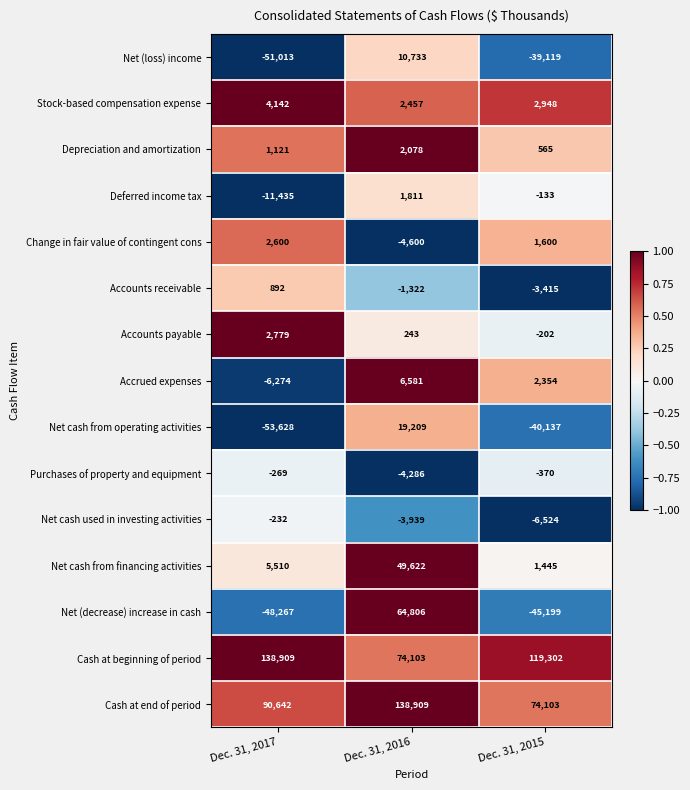

At Dec. 31, 2016, list the series in order from smallest to largest.

Change in fair value of contingent cons, Purchases of property and equipment, Net cash used in investing activities, Accounts receivable, Accounts payable, Deferred income tax, Depreciation and amortization, Stock-based compensation expense, Accrued expenses, Net (loss) income, Net cash from operating activities, Net cash from financing activities, Net (decrease) increase in cash, Cash at beginning of period, Cash at end of period